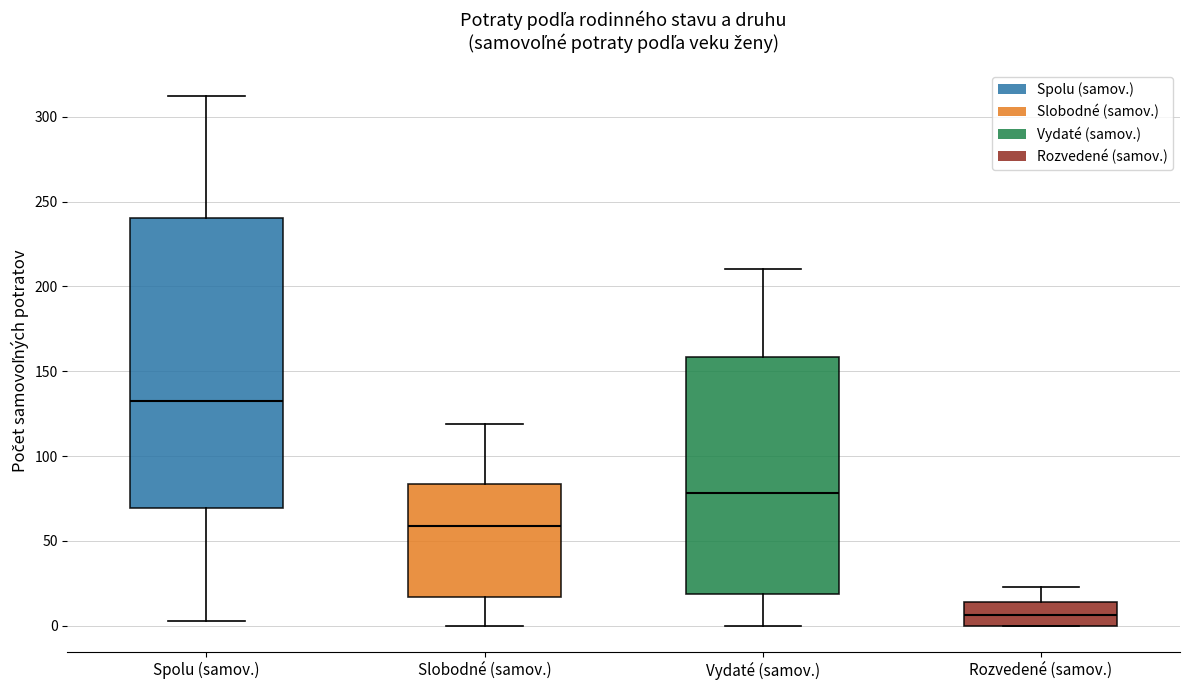

Reading left to right, transcribe this box plot: for each box, give where its median line is, the range the box spans, and where its two whiskers end, as read against the y-axis. The values are not printed on the chart, so give them approximately, as read against the axis.

Spolu (samov.): median 135, box 70 to 240, whiskers 5 to 310
Slobodné (samov.): median 60, box 15 to 85, whiskers 0 to 120
Vydaté (samov.): median 80, box 20 to 160, whiskers 0 to 210
Rozvedené (samov.): median 5, box 0 to 15, whiskers 0 to 25